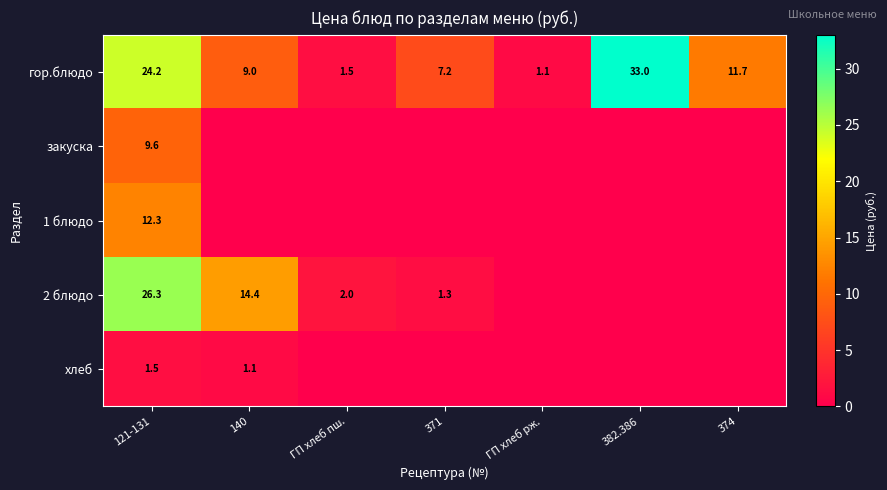

What is the spread (max minus min) of values at 374?

11.7